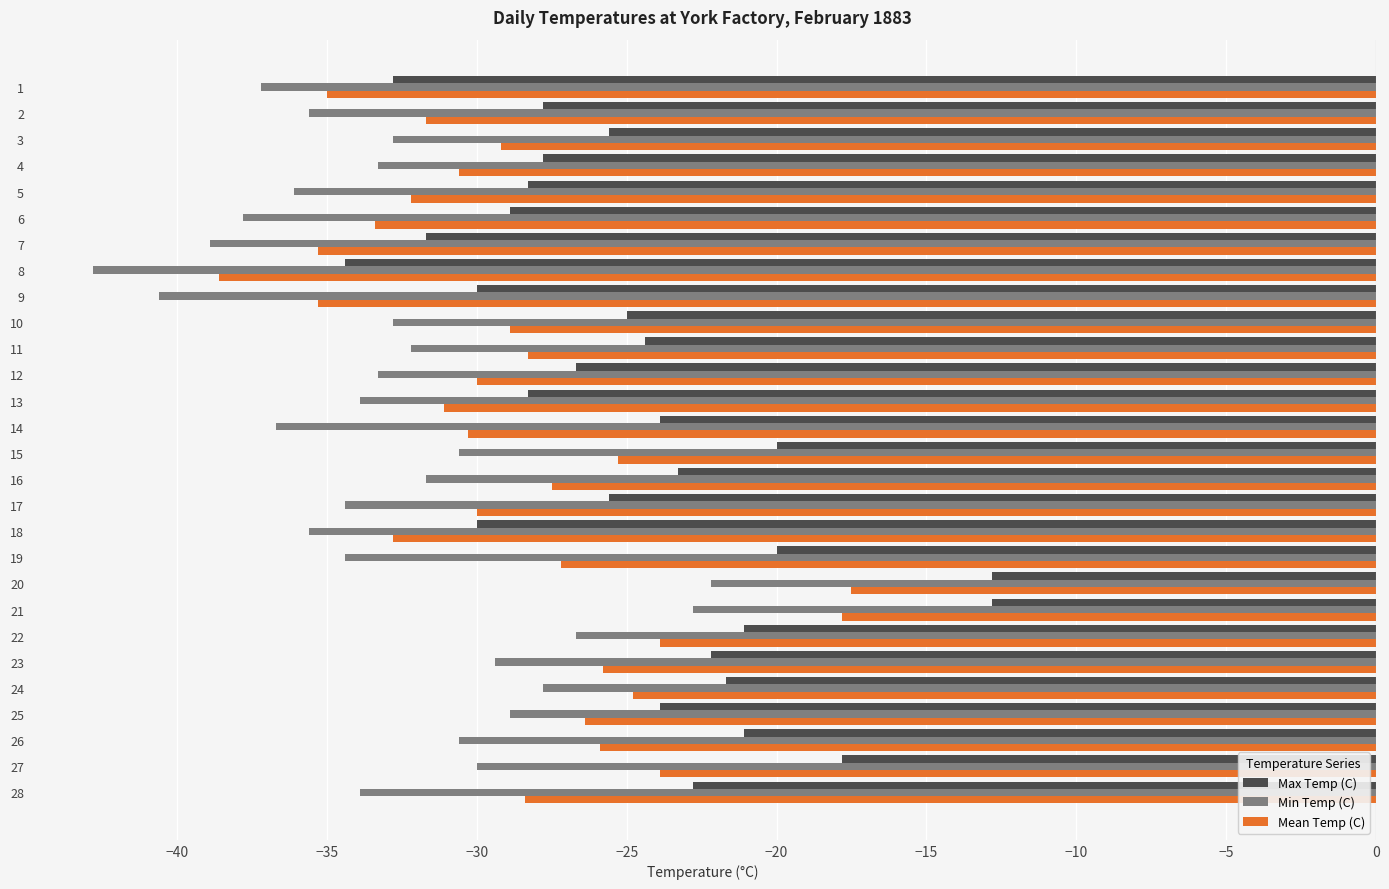

What is the difference between the second highest and minimum values in the Max Temp (C) series?

21.6